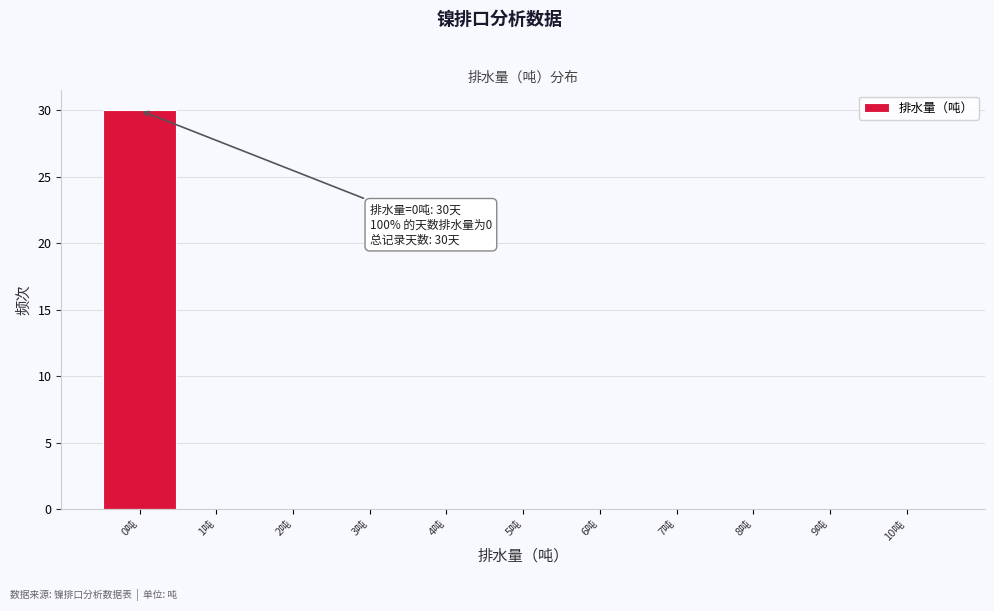

Over which range of the x-axis is the bar tallest?

-0.5 to 0.5